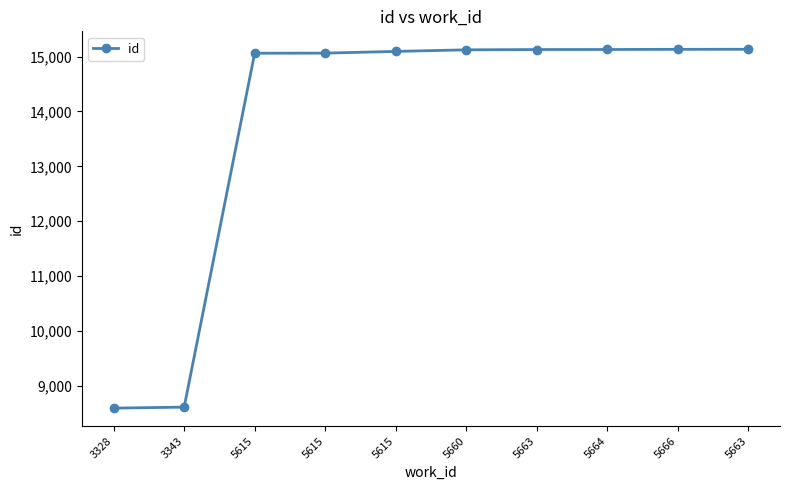

True or false: the data has more than 1 interior local peaks.

False